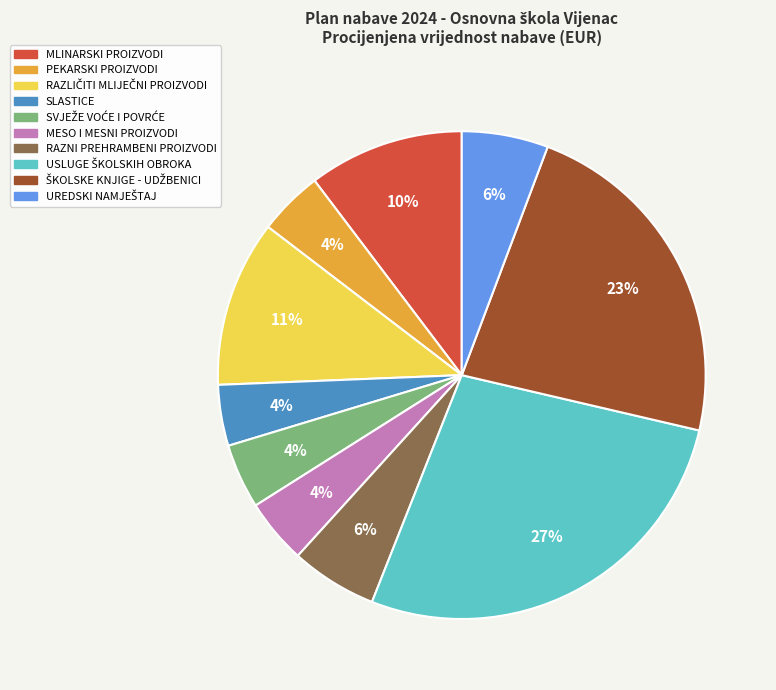

To the nearest percent, what percentage of the pie is PEKARSKI PROIZVODI?

4%